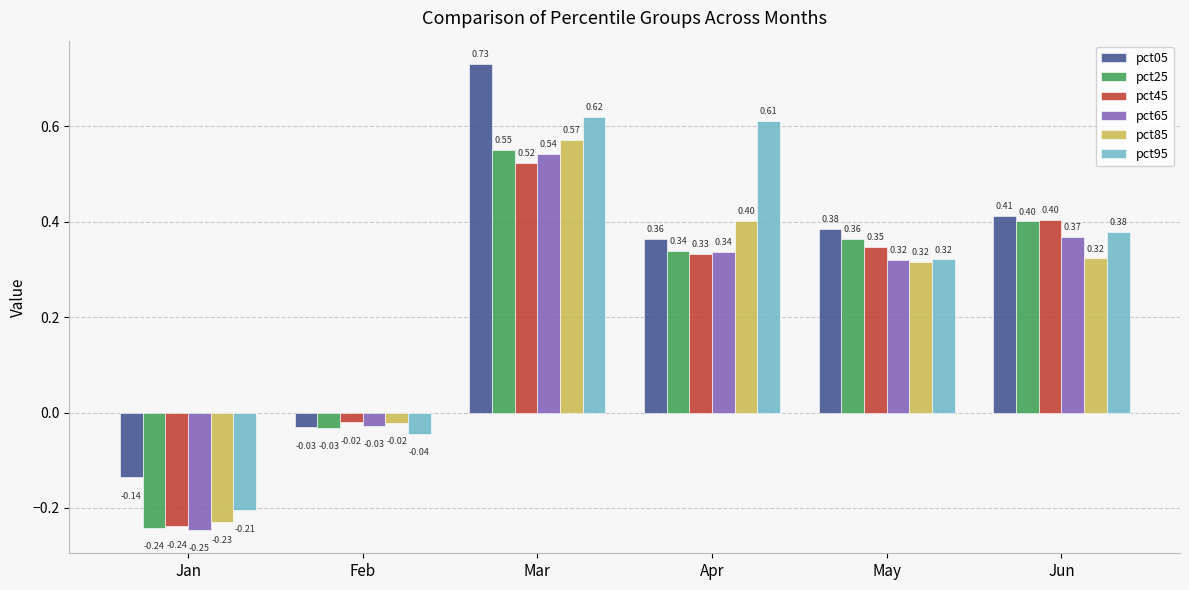

How many bars are there in each group?

6